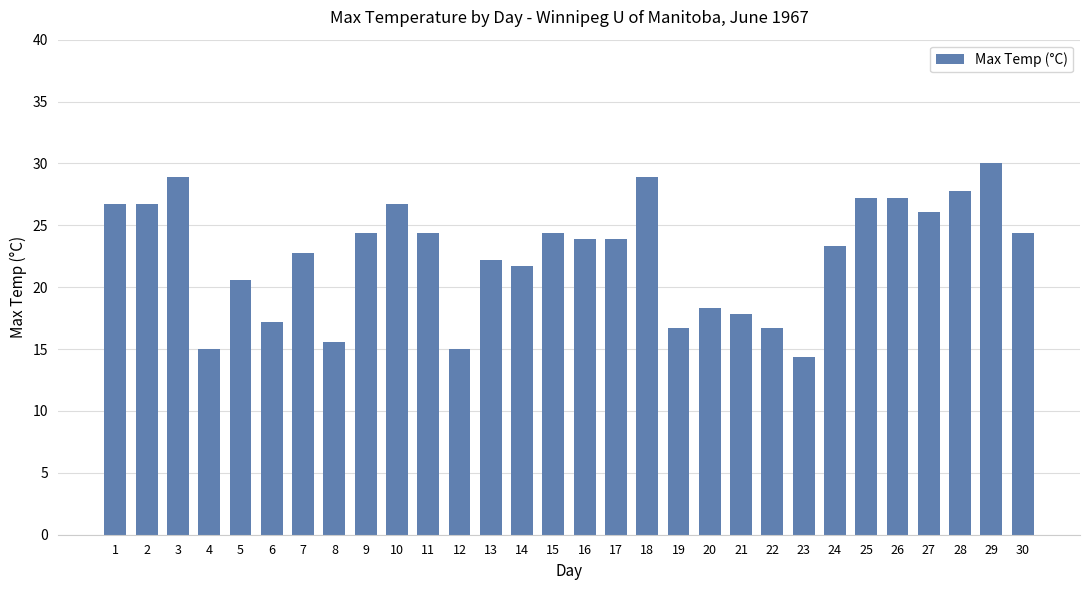

At which category does the chart reach its minimum across all series?

23